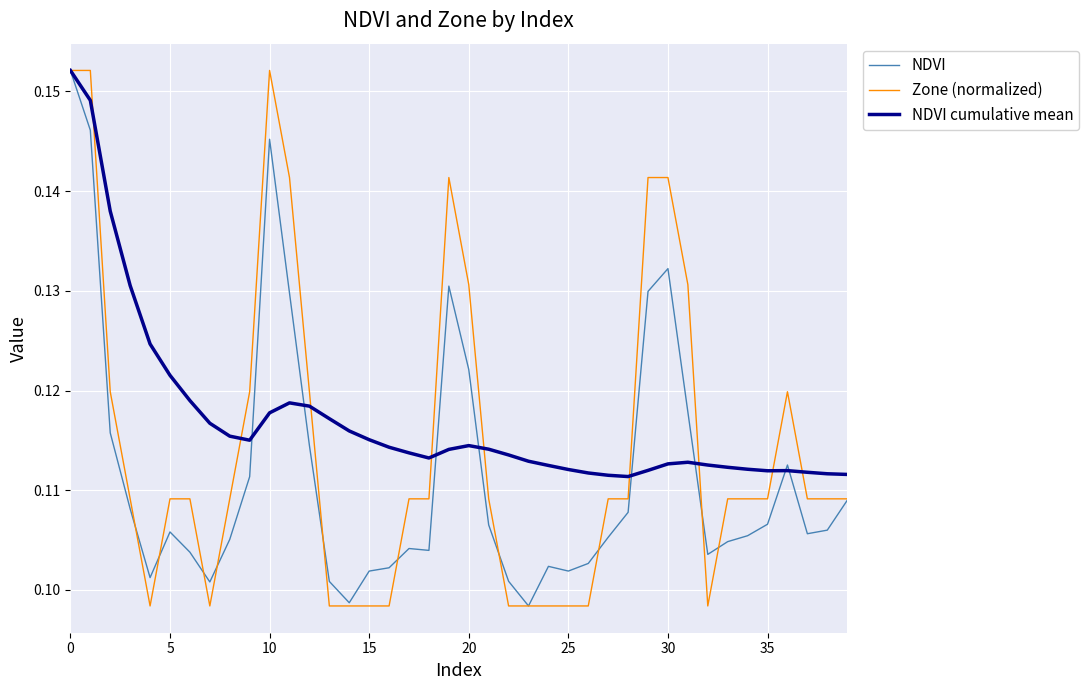

After their last crossing, which series has the higher values: NDVI or NDVI cumulative mean?

NDVI cumulative mean